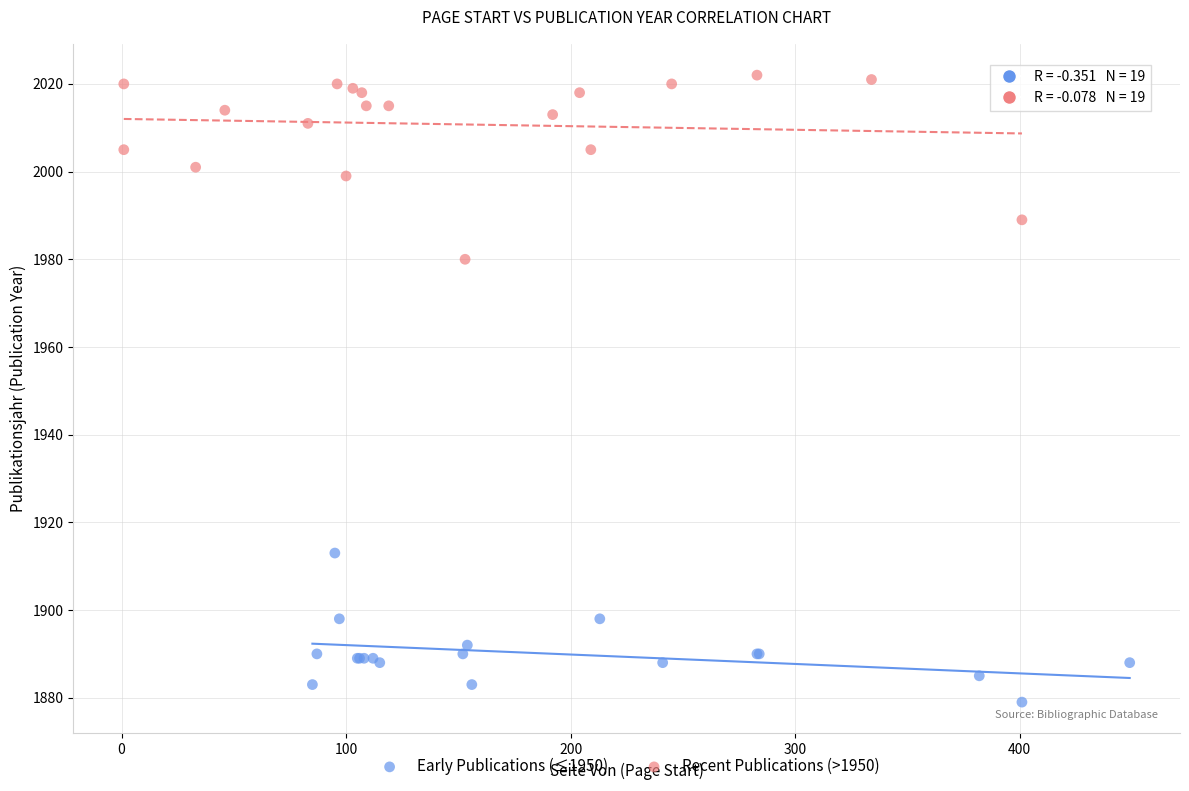

Which series reaches the maximum Y coordinate?

Recent Publications (>1950)